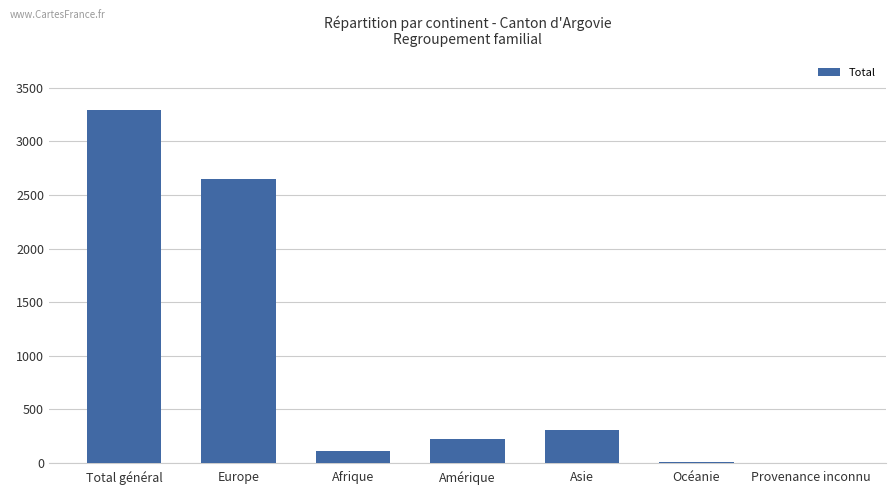

What is the greatest value displayed?

3289